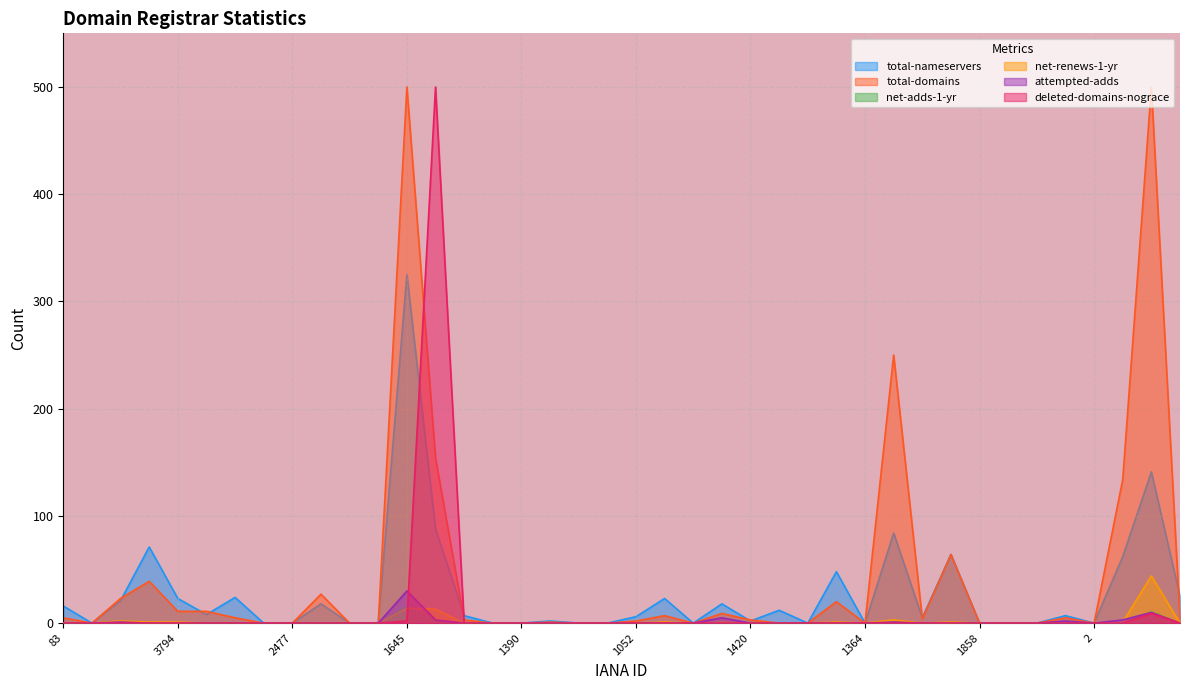

Is it true that total-domains equals 328 at 2477?

False